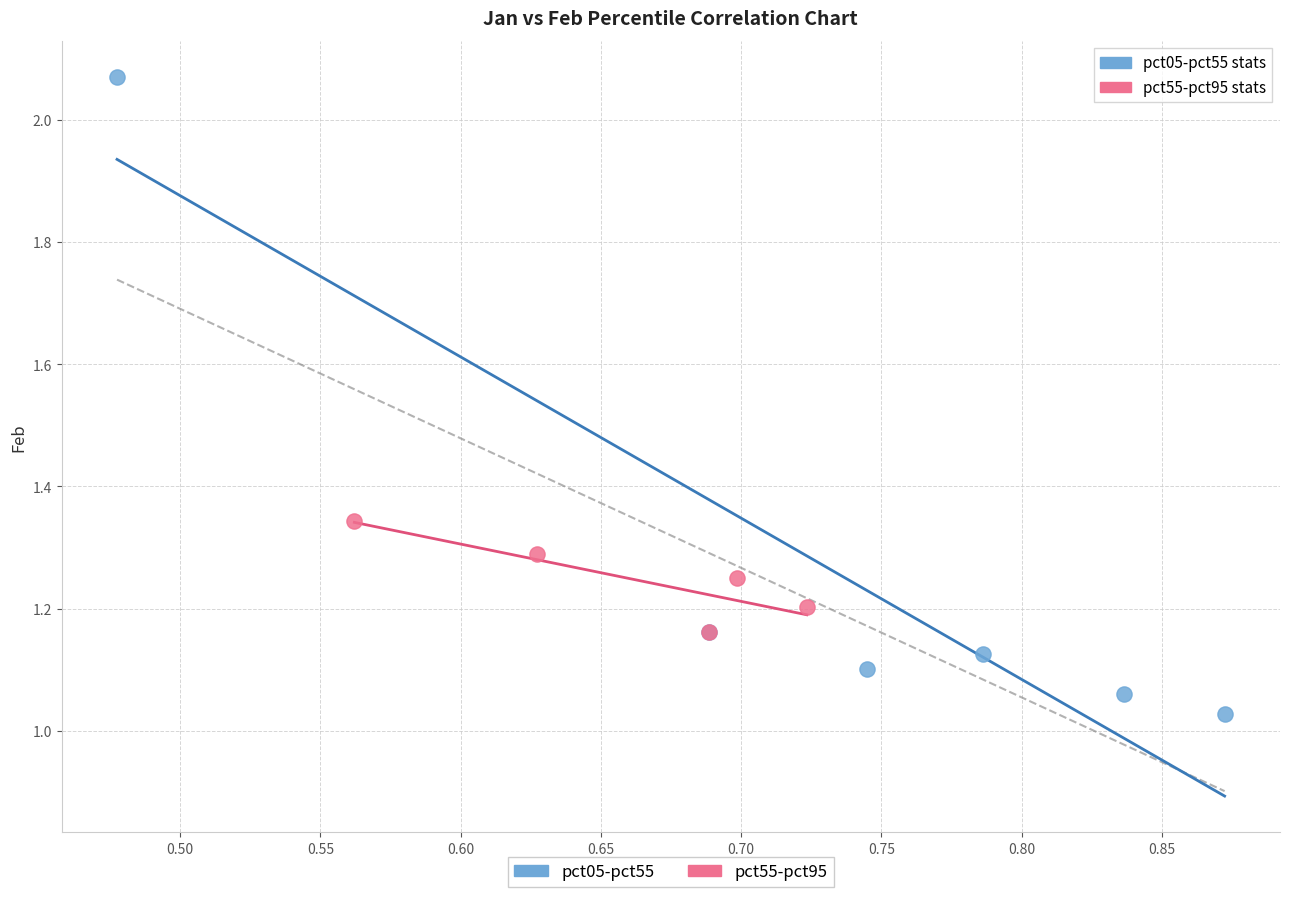

What are all the series names shown in the legend?

pct05-pct55, pct55-pct95